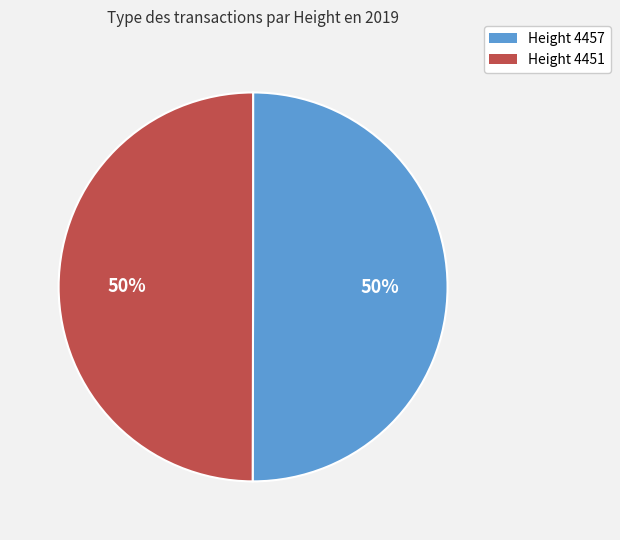

Count the number of slices in the pie.

2